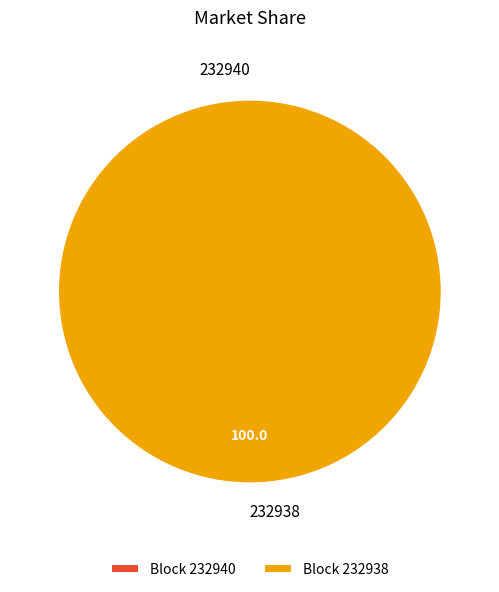

Is it true that 232940 is 6% of the pie?

False